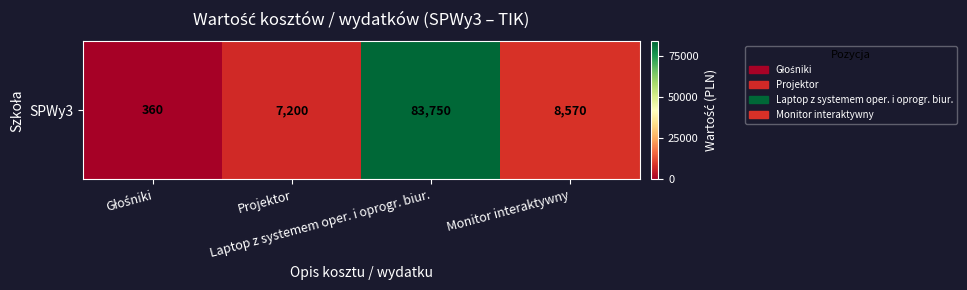

Reading left to right, what are all the values shown in this chart?

Głośniki=360	Projektor=7200	Laptop z systemem oper. i oprogr. biur.=83750	Monitor interaktywny=8570